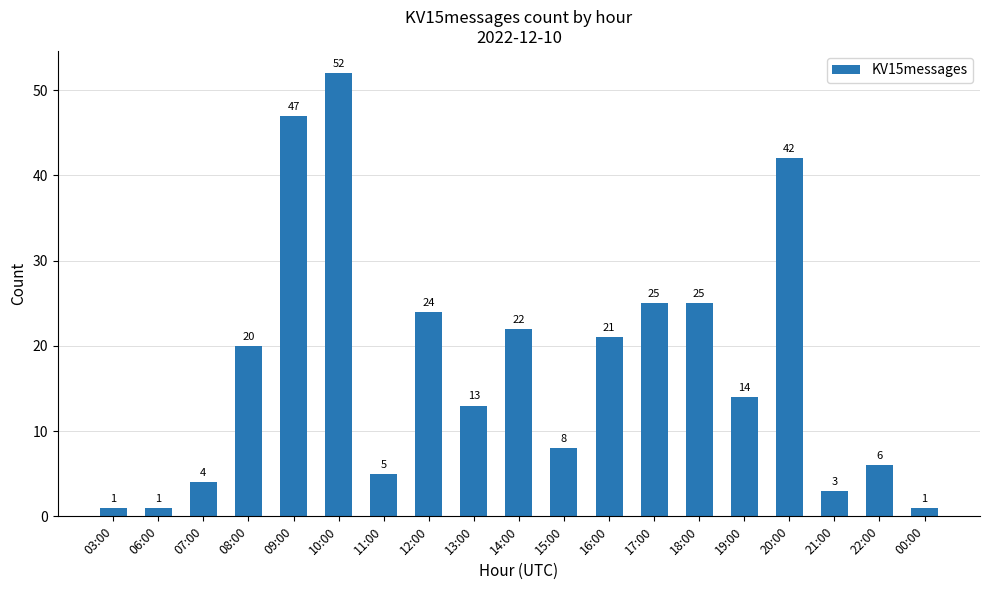

Are the bars grouped side by side (vs. stacked)?

No